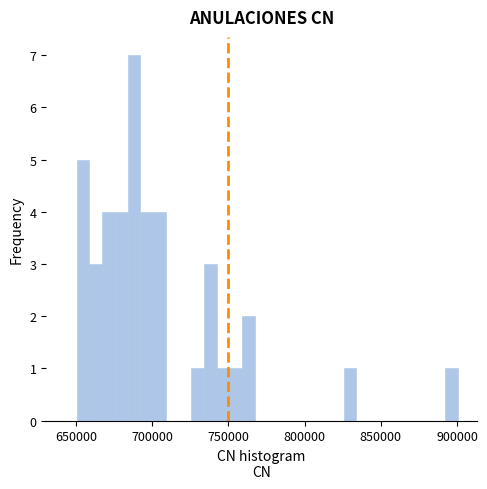

Read against the x-axis, roughly where is the centre of the tallest bar?

690000